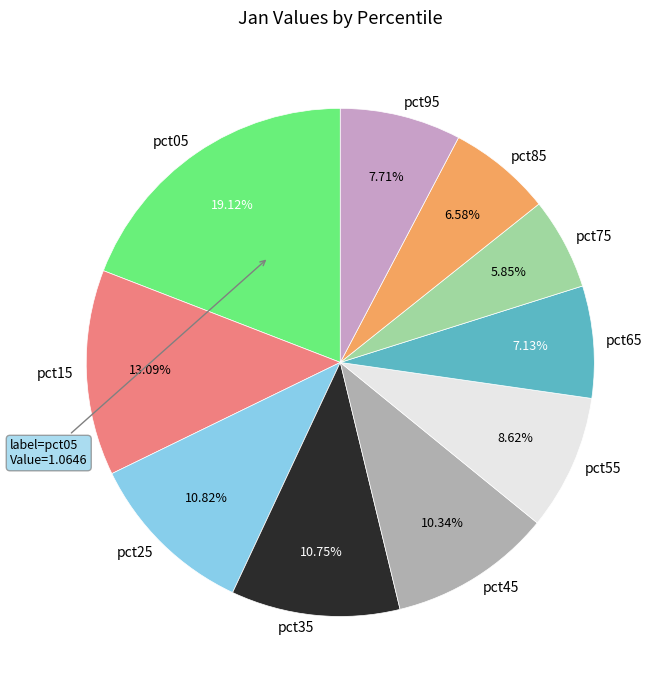

Combined, what portion of the pie is pct45 and pct35?

21.1%